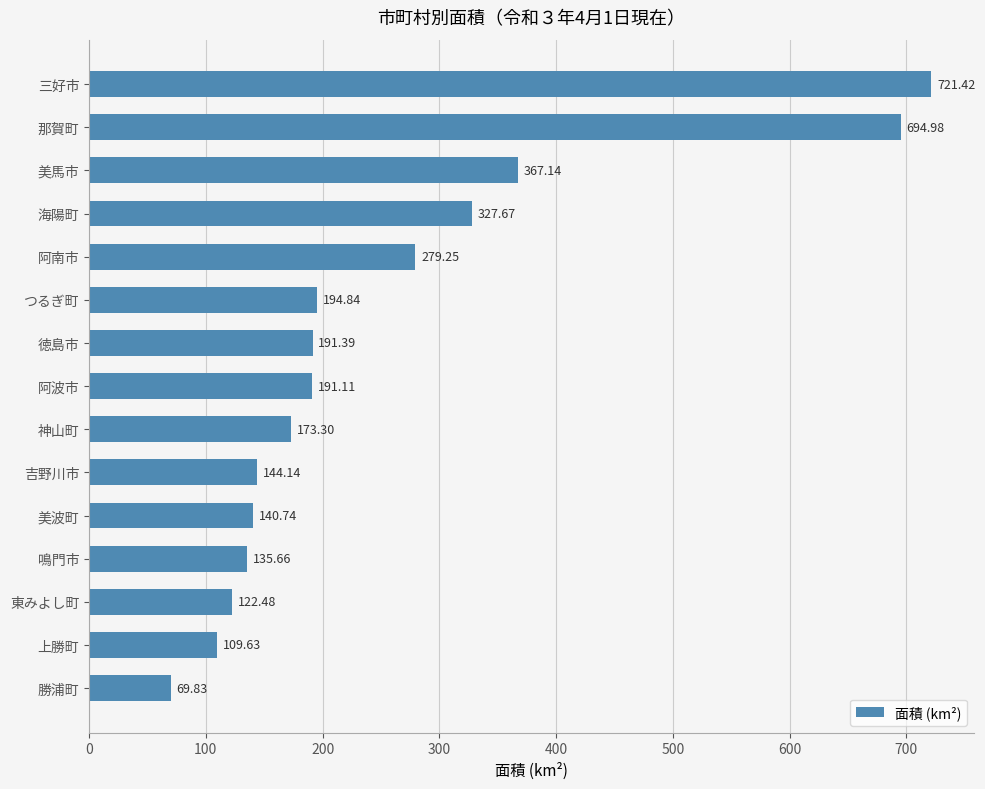

What is the label of the 10th bar from the top?

吉野川市